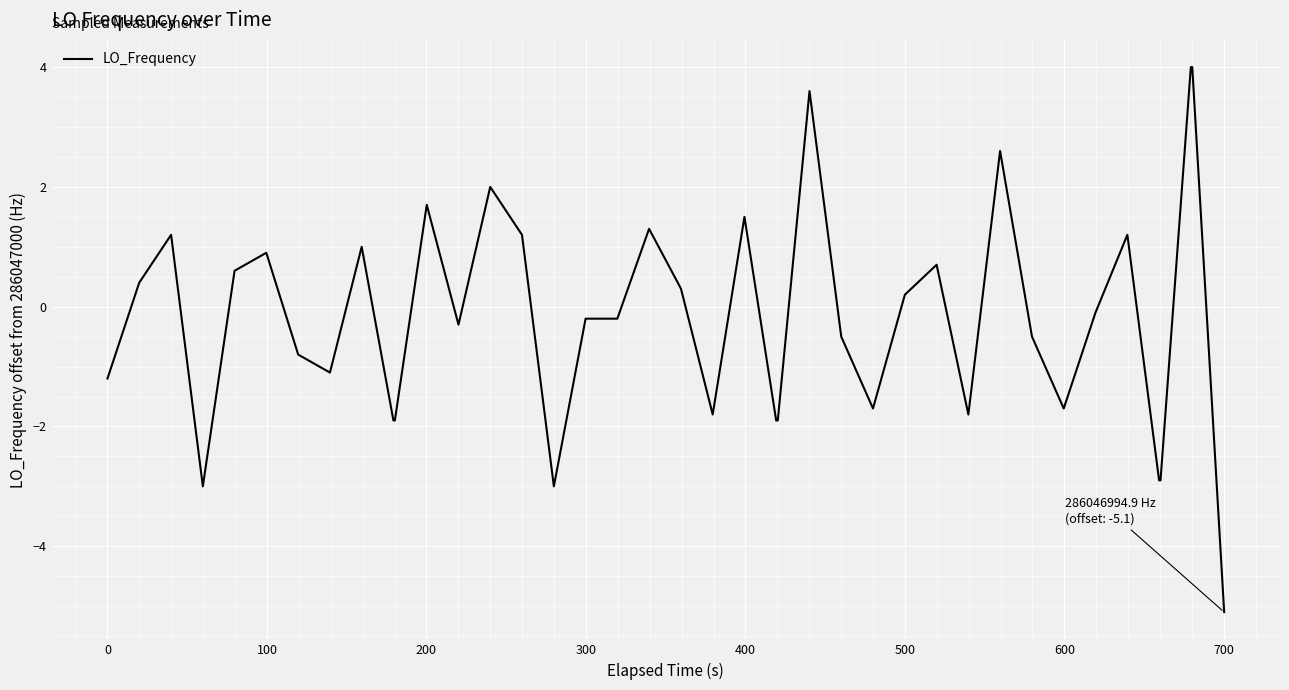

What is the maximum value shown in the chart?

4.0